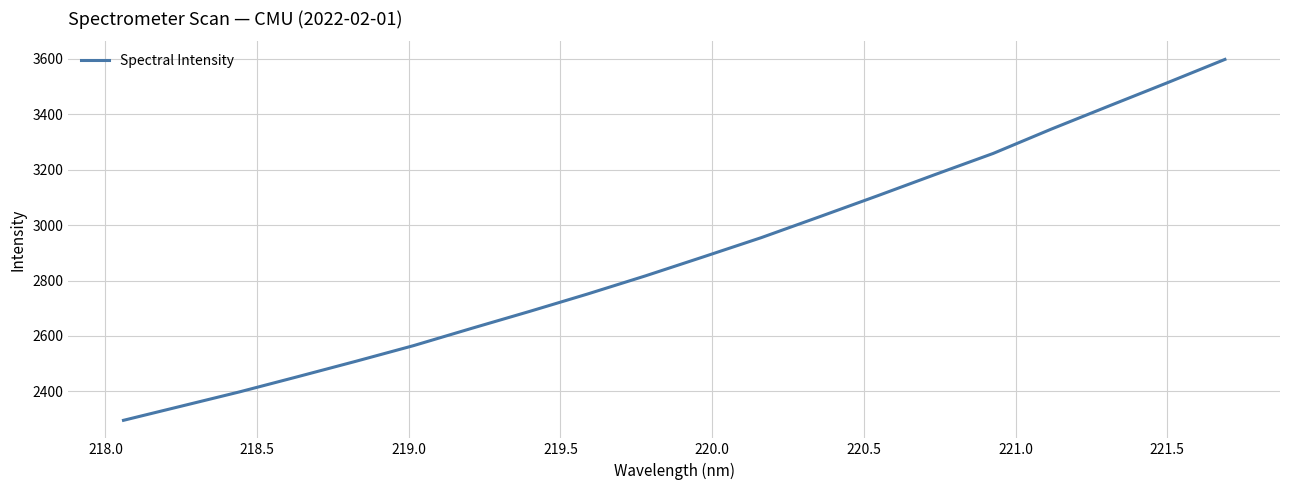

True or false: the data has more than 2 interior local peaks.

False